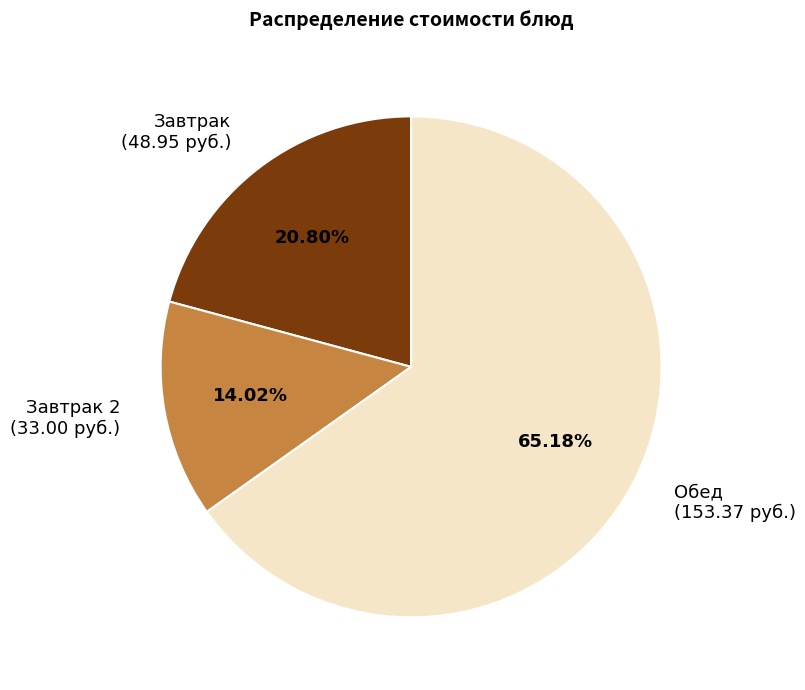

Rank the categories by value from highest to lowest.

Обед (153.37 руб.), Завтрак (48.95 руб.), Завтрак 2 (33.00 руб.)